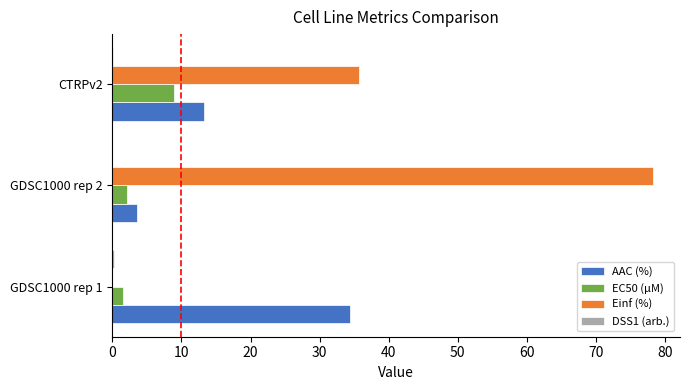

Between GDSC1000 rep 2 and CTRPv2, which series saw the biggest shift?

Einf (%)